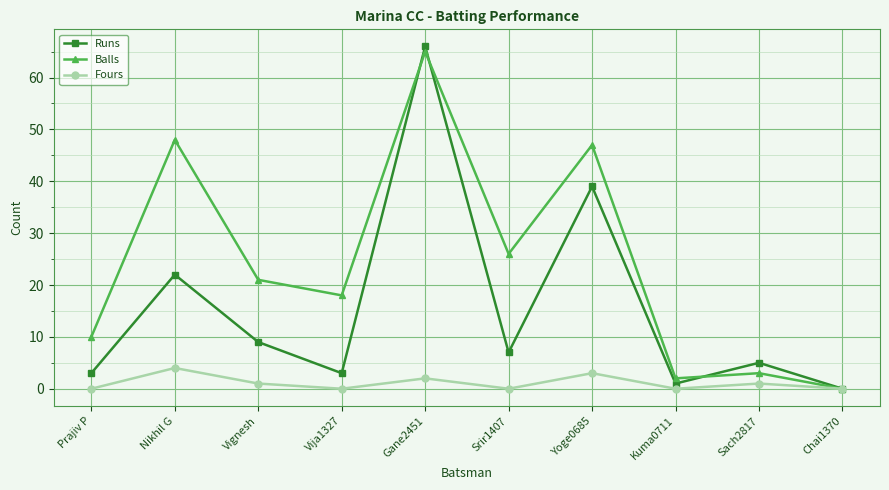

What is the difference between the highest and lowest values at Yoge0685?

44